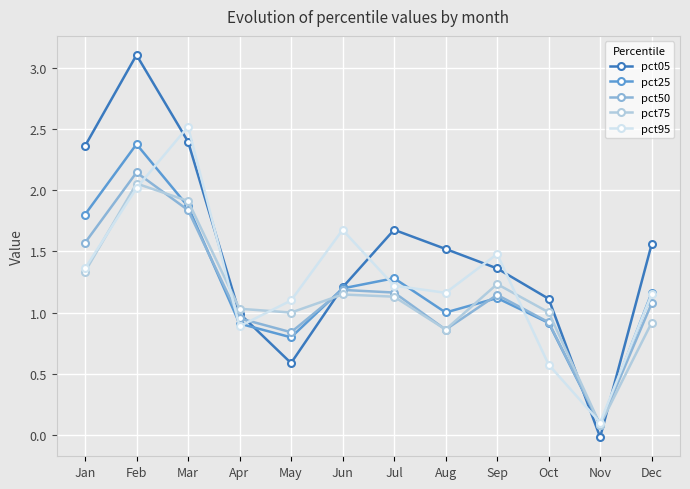

Is it true that pct50 equals 0.3 at Aug?

False